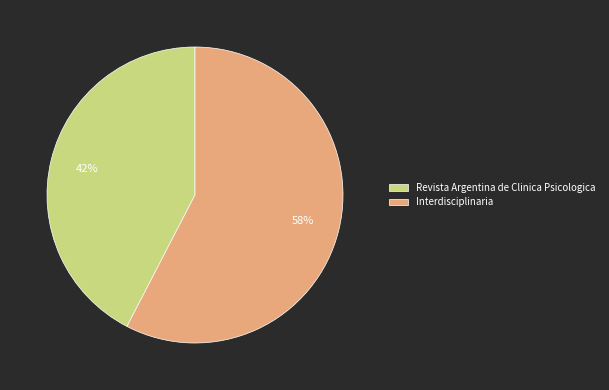

Rank the categories by value from lowest to highest.

Revista Argentina de Clinica Psicologica, Interdisciplinaria